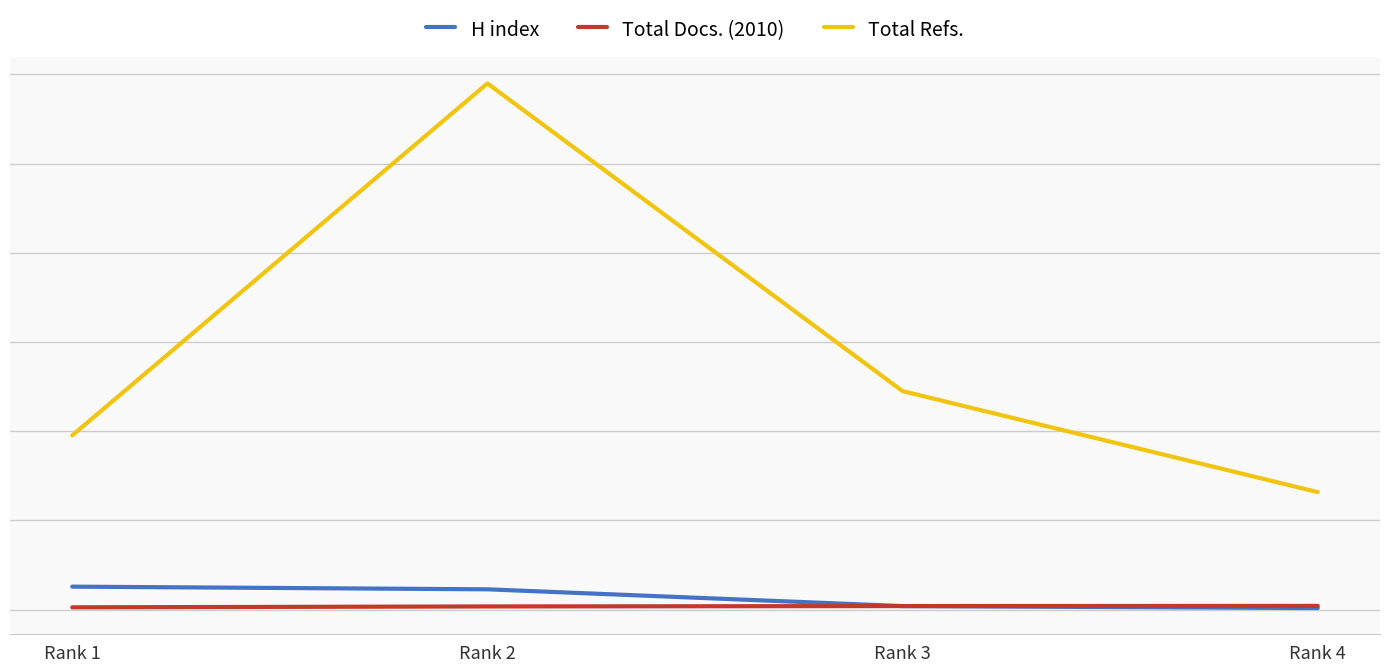

Which category has the lowest value in the Total Refs. series?

Rank 4